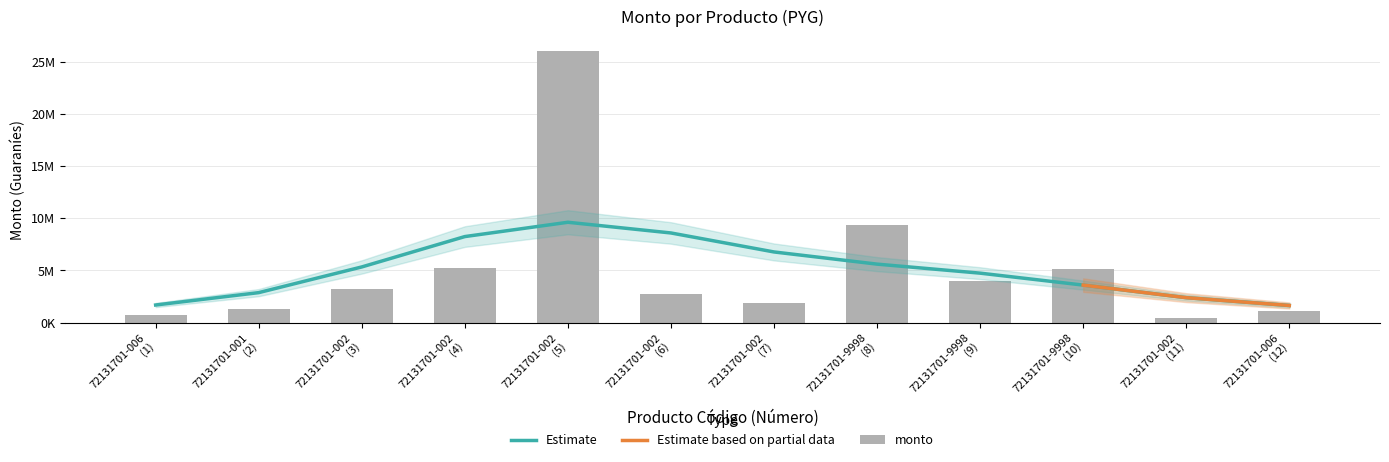

What is the difference between the values at 72131701-9998
(8) and 72131701-002
(6)?

6630000